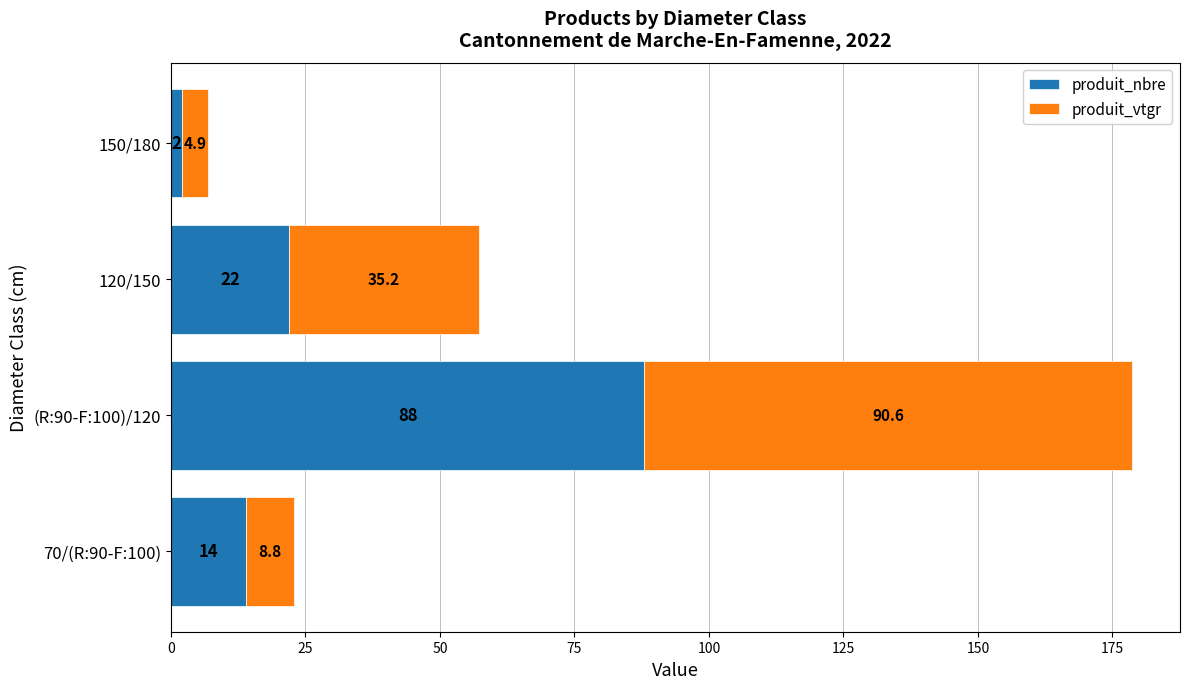

Is it true that produit_nbre equals 3.5 at 70/(R:90-F:100)?

False